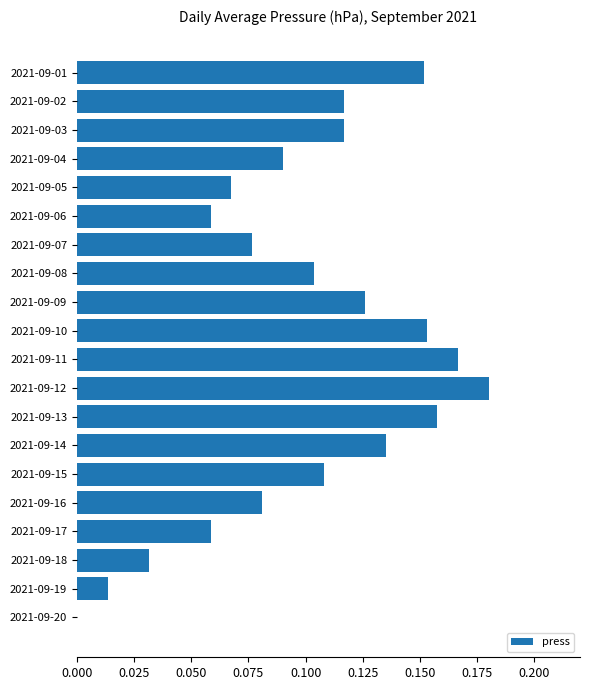

True or false: the data shows 0.3 at 2021-09-13.

False